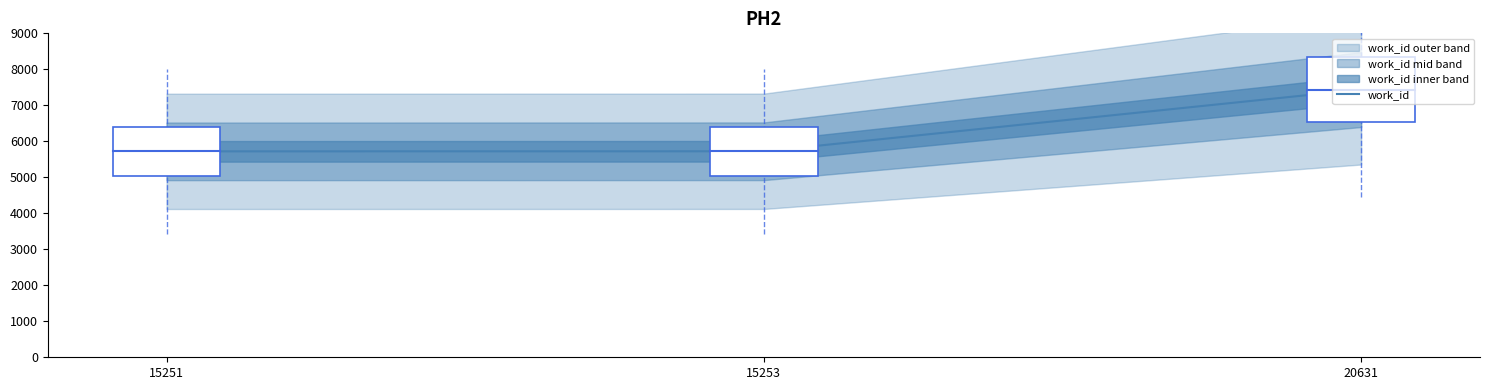

How many categories are shown in the chart?

3